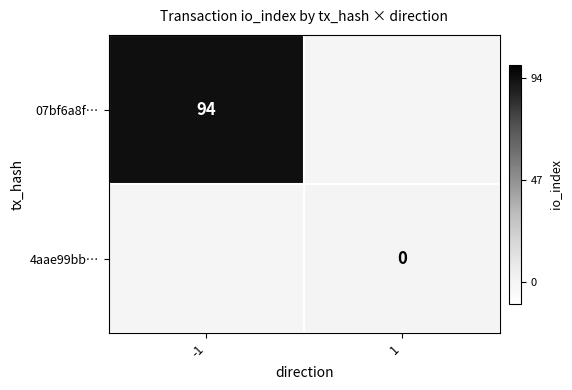

Between 1 and -1, which is larger?

-1